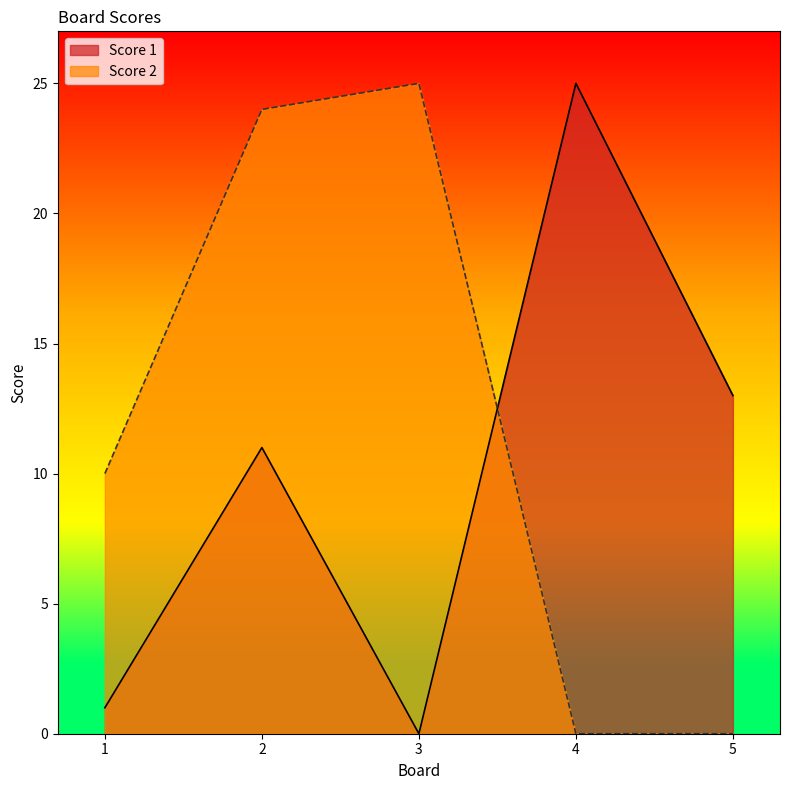

The Score 1 series shows 13 at 5. True or false?

True